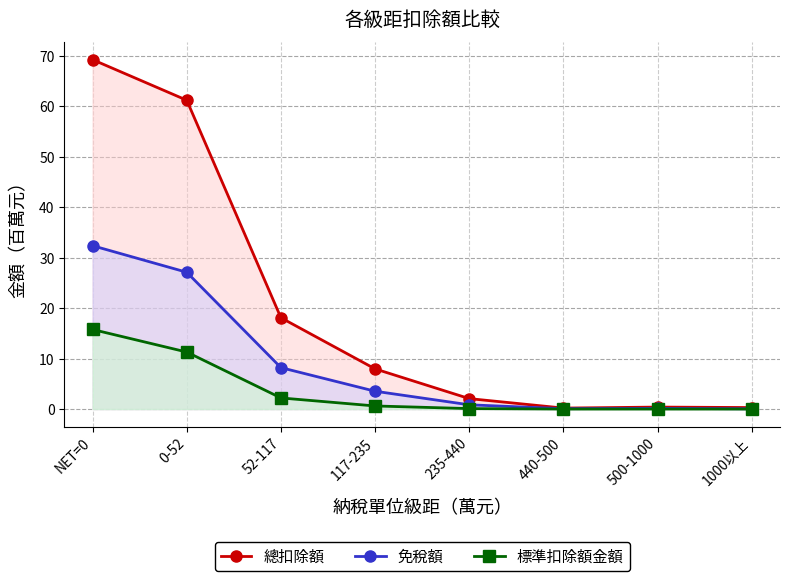

Does the chart display data point markers on the line(s)?

Yes